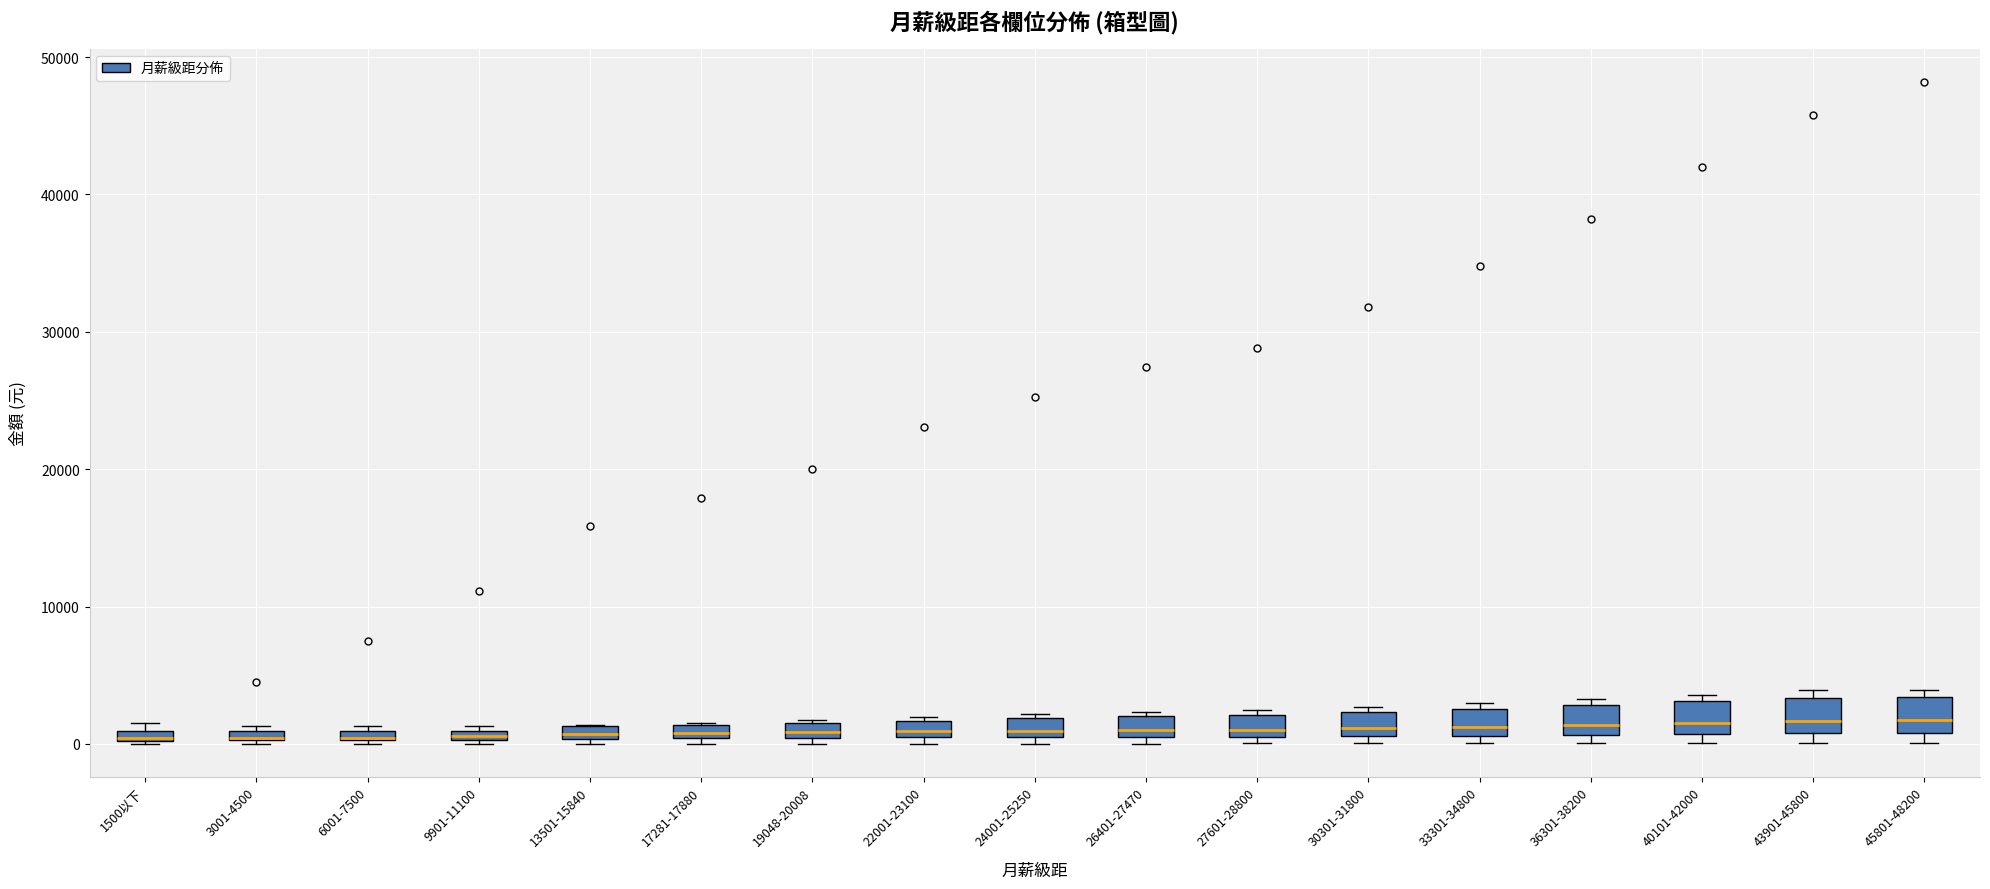

Where is the upper edge of the box for 22001-23100 on the y-axis? The values are not printed on the chart, so give them approximately, as read against the axis.

2000